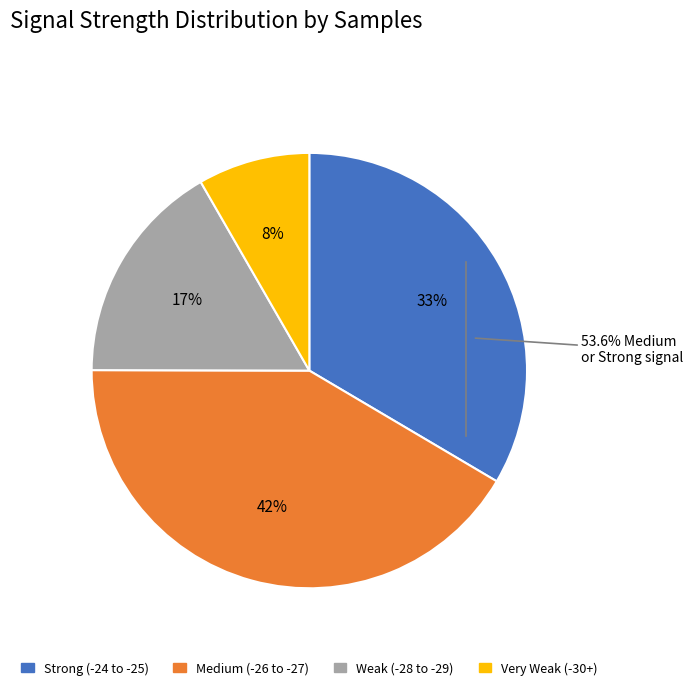

Between -27 and -27, which is larger?

-27